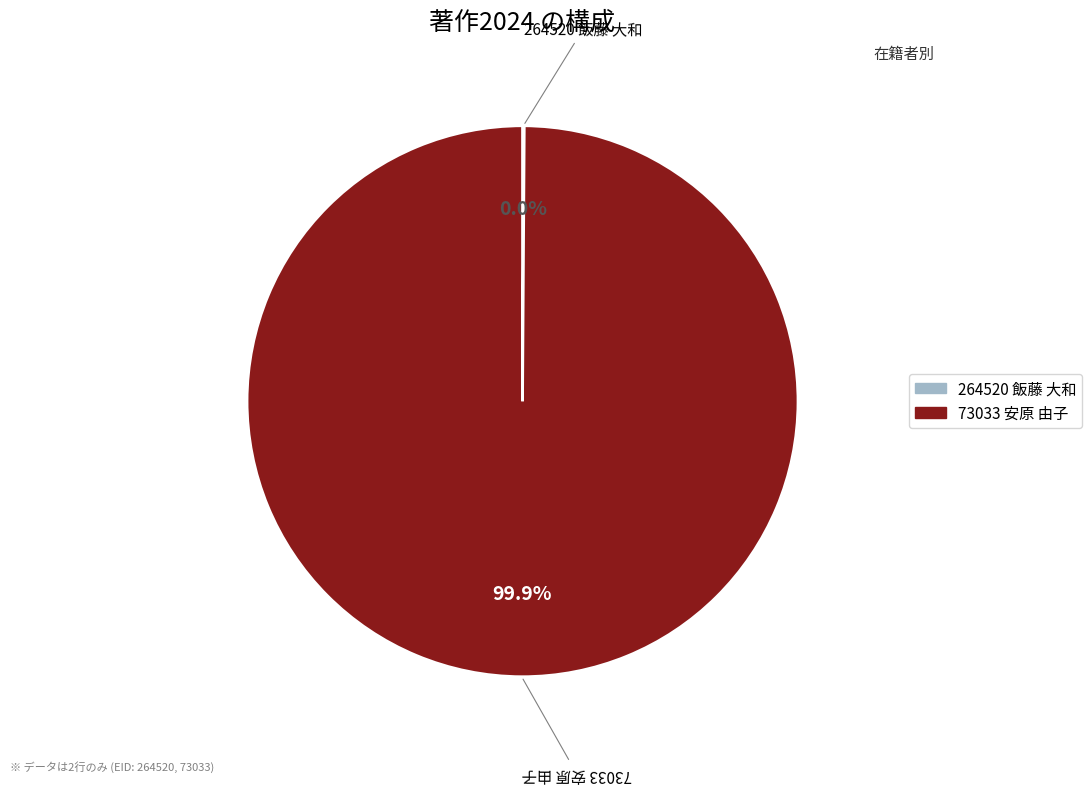

How many slices are in this pie chart?

2